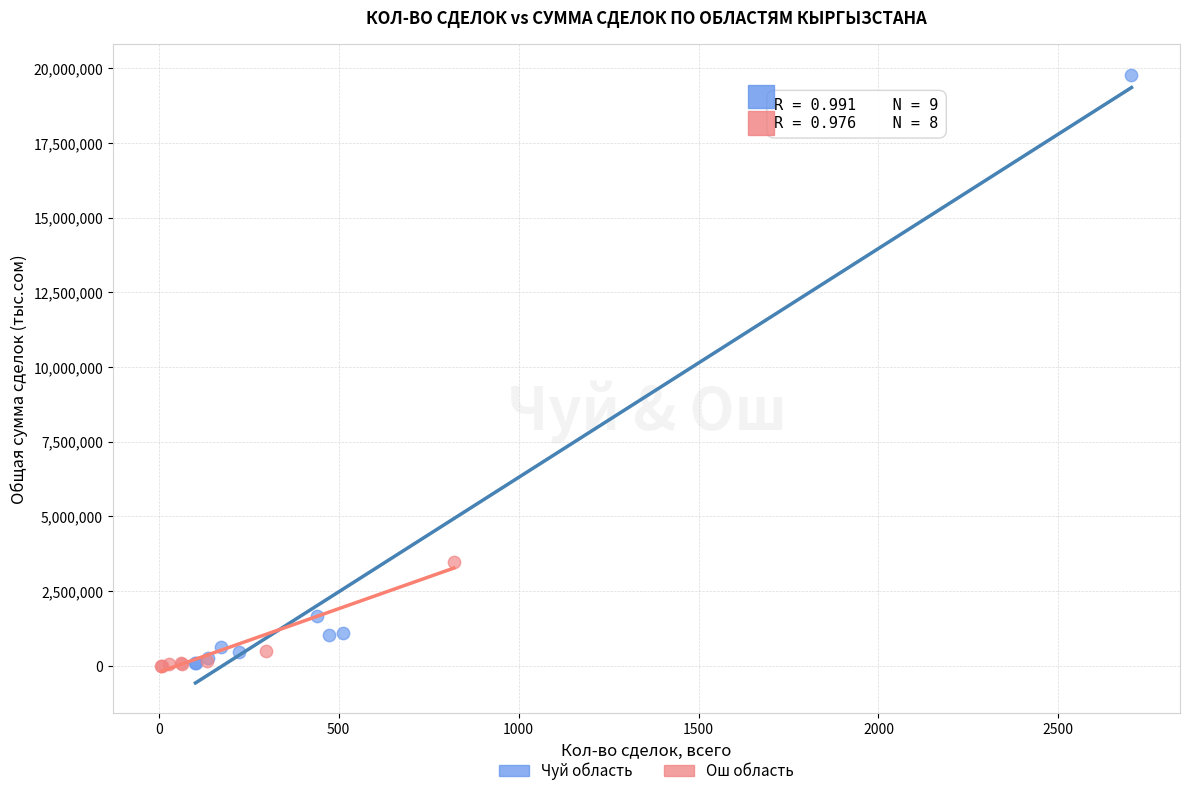

Which series has the widest spread of Y values?

Чуй область